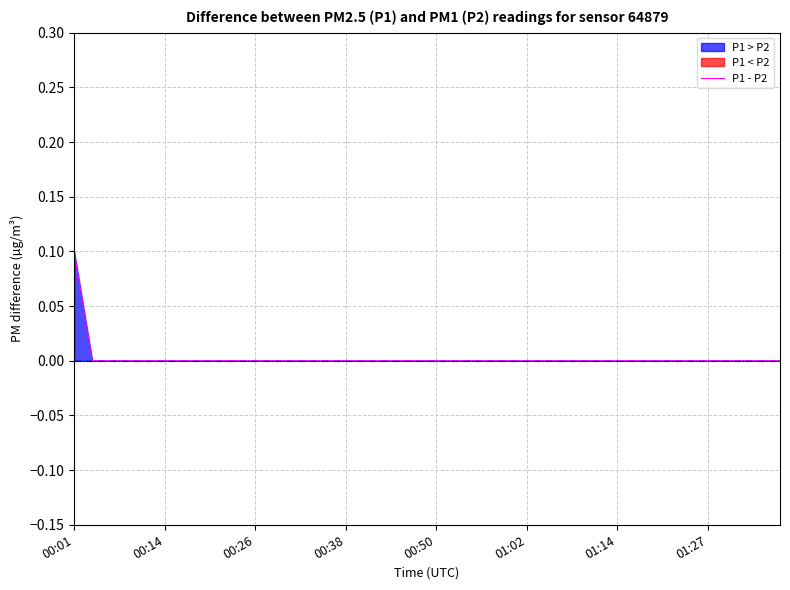

Reading left to right, transcribe all the data shown in this chart.

0.1	0.0	0.0	0.0	0.0	0.0	0.0	0.0	0.0	0.0	0.0	0.0	0.0	0.0	0.0	0.0	0.0	0.0	0.0	0.0	0.0	0.0	0.0	0.0	0.0	0.0	0.0	0.0	0.0	0.0	0.0	0.0	0.0	0.0	0.0	0.0	0.0	0.0	0.0	0.0